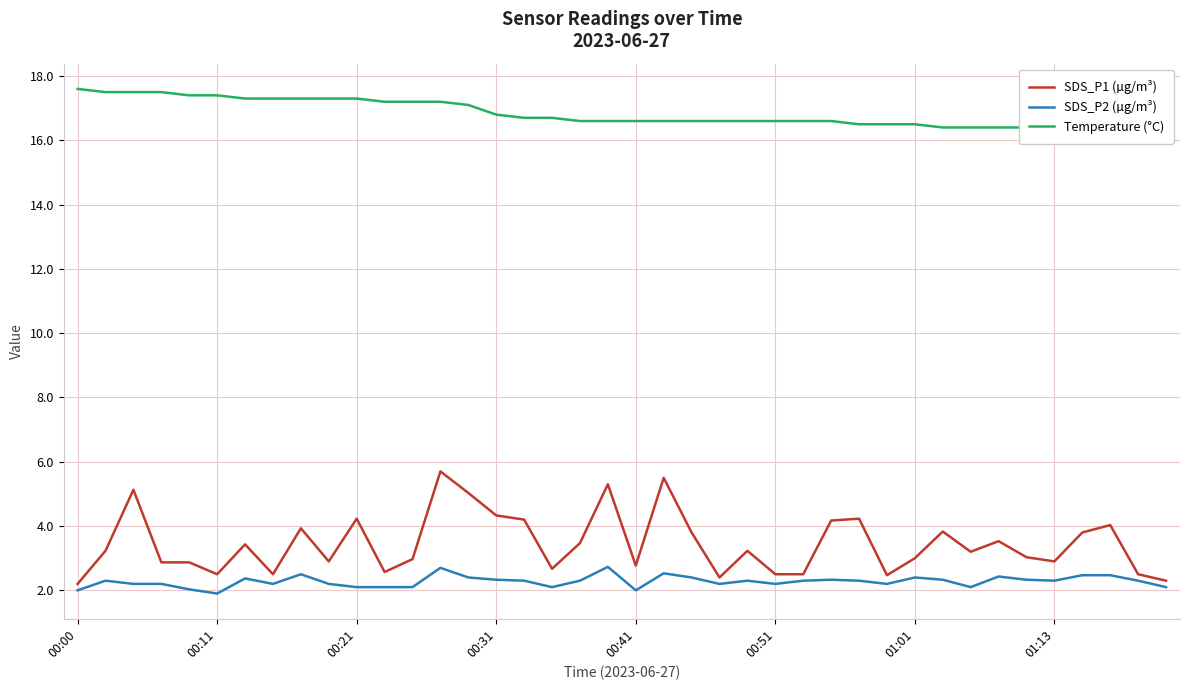

At how many categories does at least one series exceed 8?

40